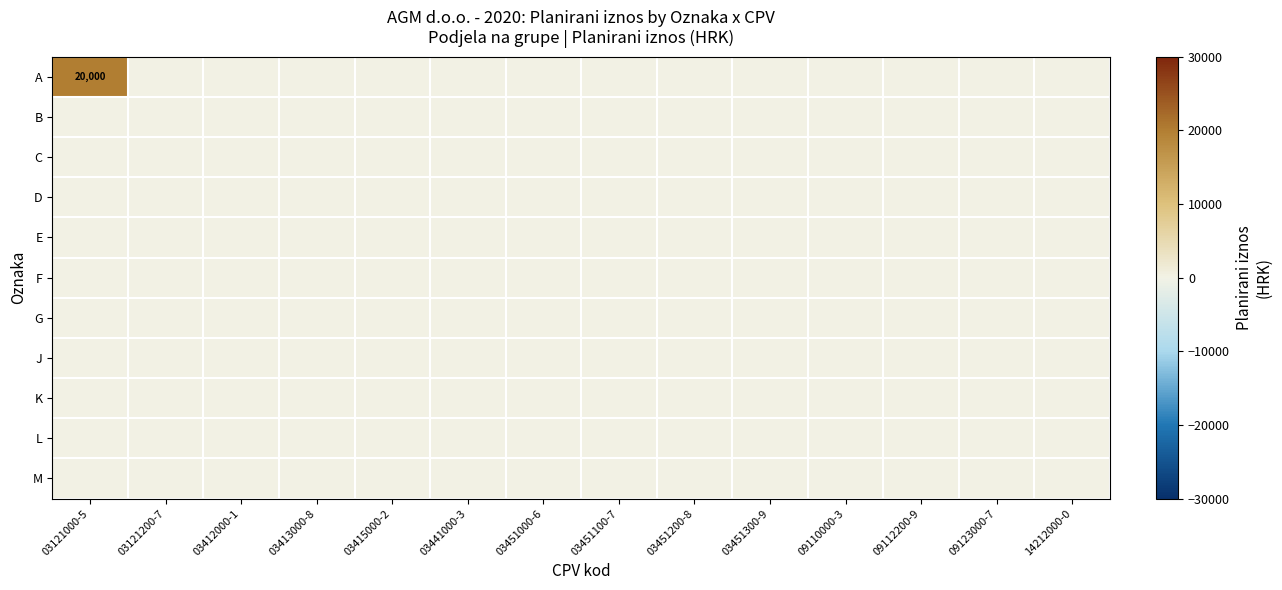

Which series has the largest total across all categories?

A